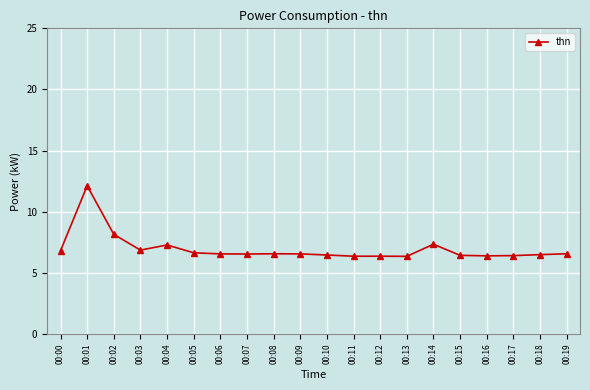

The chart shows a value of 3.5 at 00:15. True or false?

False